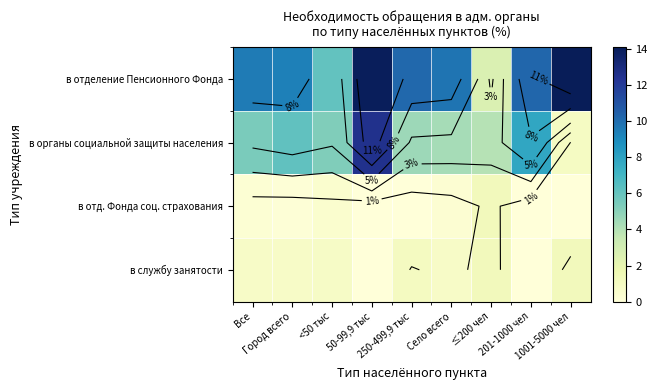

Is it true that в отд. Фонда соц. страхования equals 0.8 at 250-499,9 тыс?

False